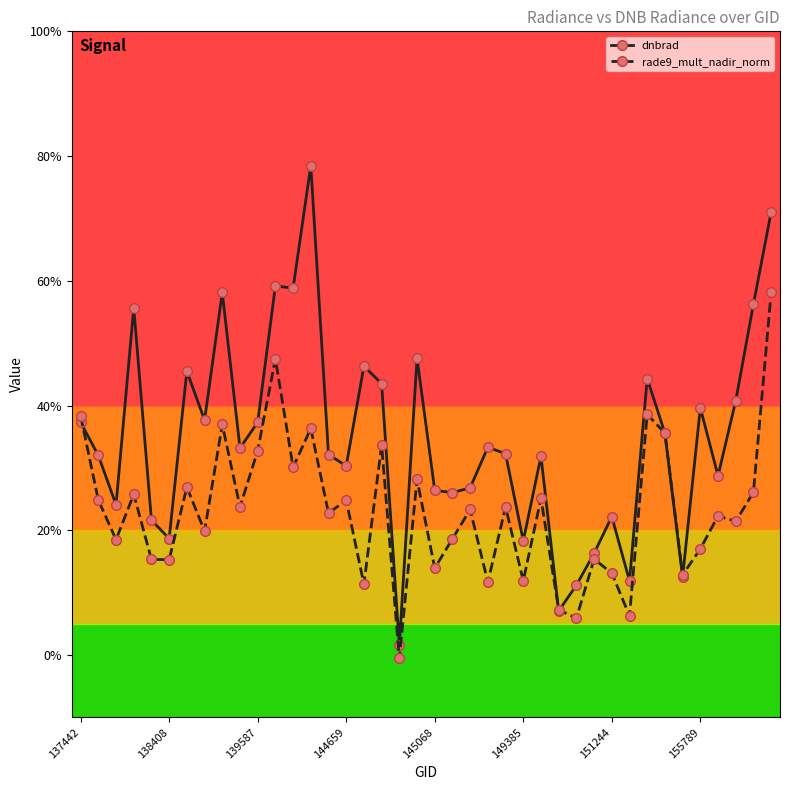

What are all the series names shown in the legend?

dnbrad, rade9_mult_nadir_norm